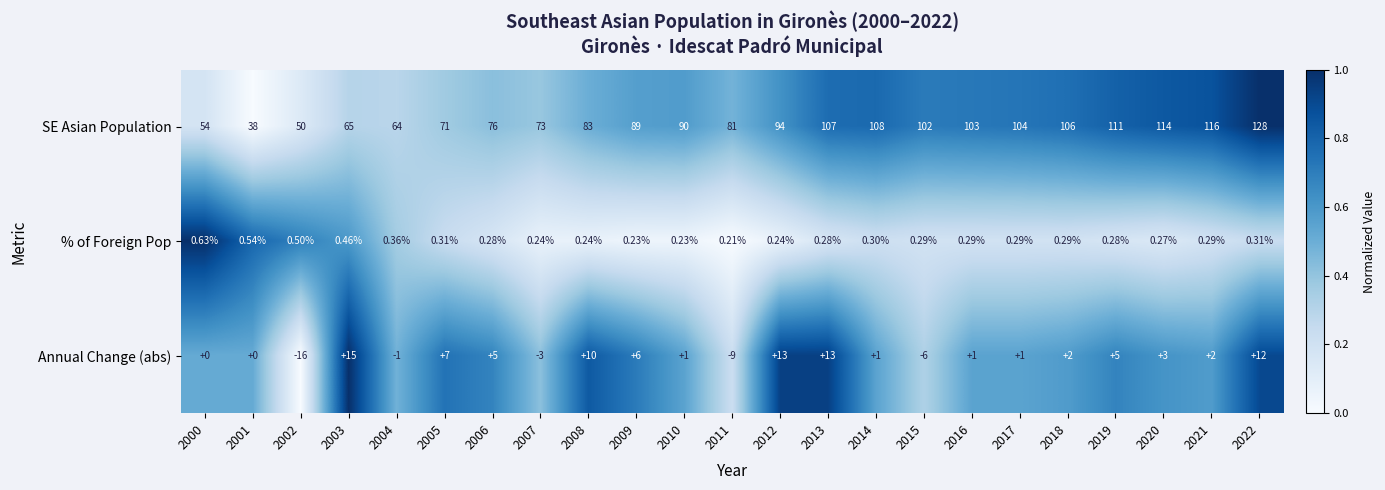

List the series in order of their peak value, lowest first.

% of Foreign Pop, Annual Change (abs), SE Asian Population